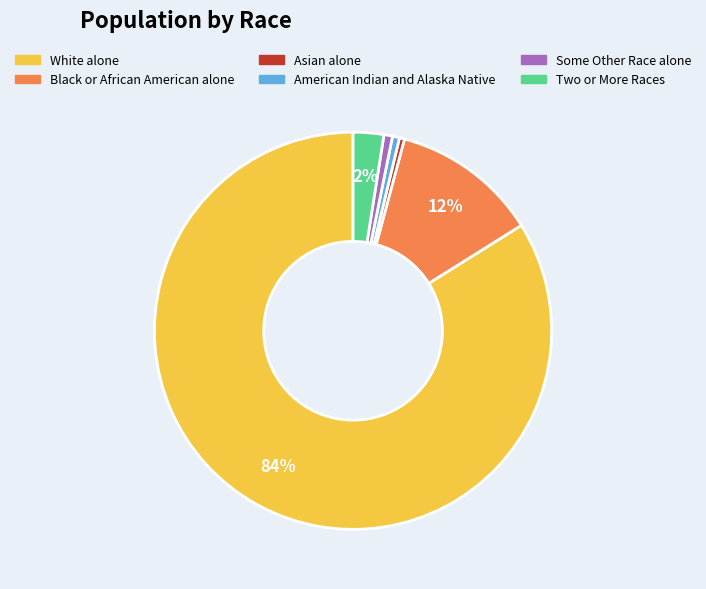

Do Asian alone and Two or More Races together represent more than half of the pie?

No